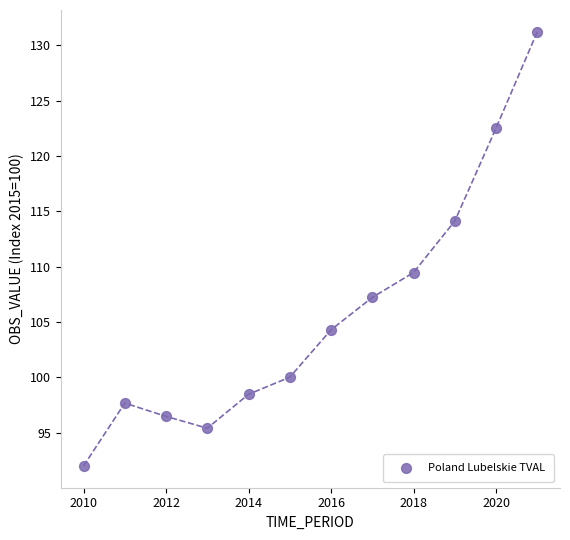

What is the range of X values (max minus min)?

11.0